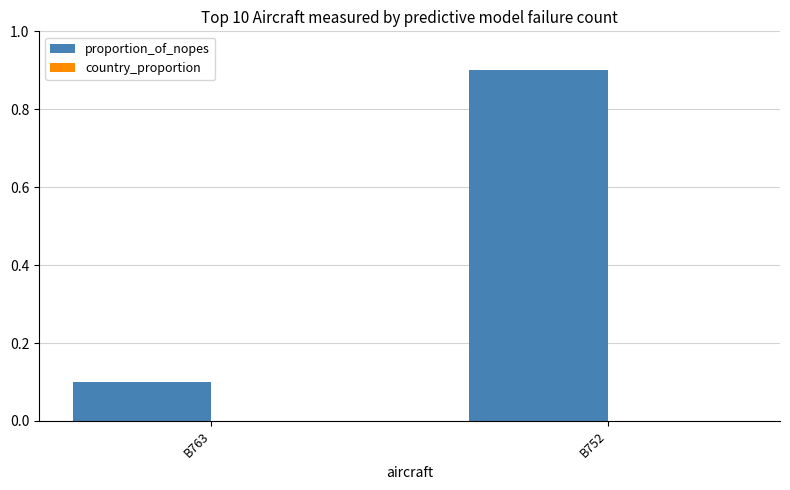

Reading left to right, extract all data points from this chart.

0.1	0.9